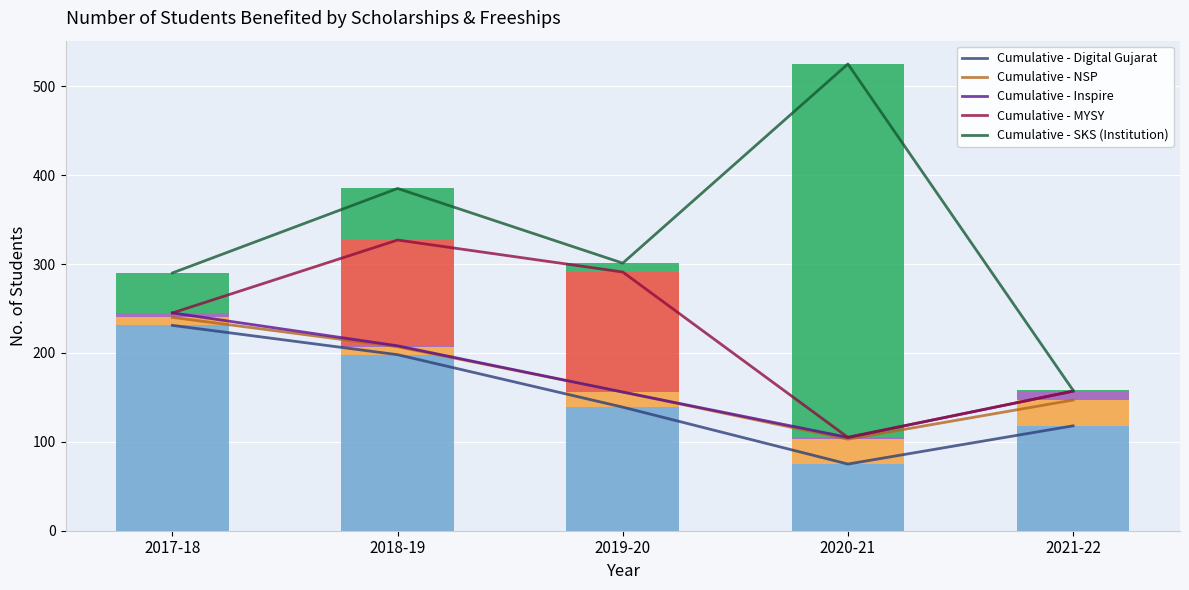

The Digital Gujarat series shows 231 at 2017-18. True or false?

True